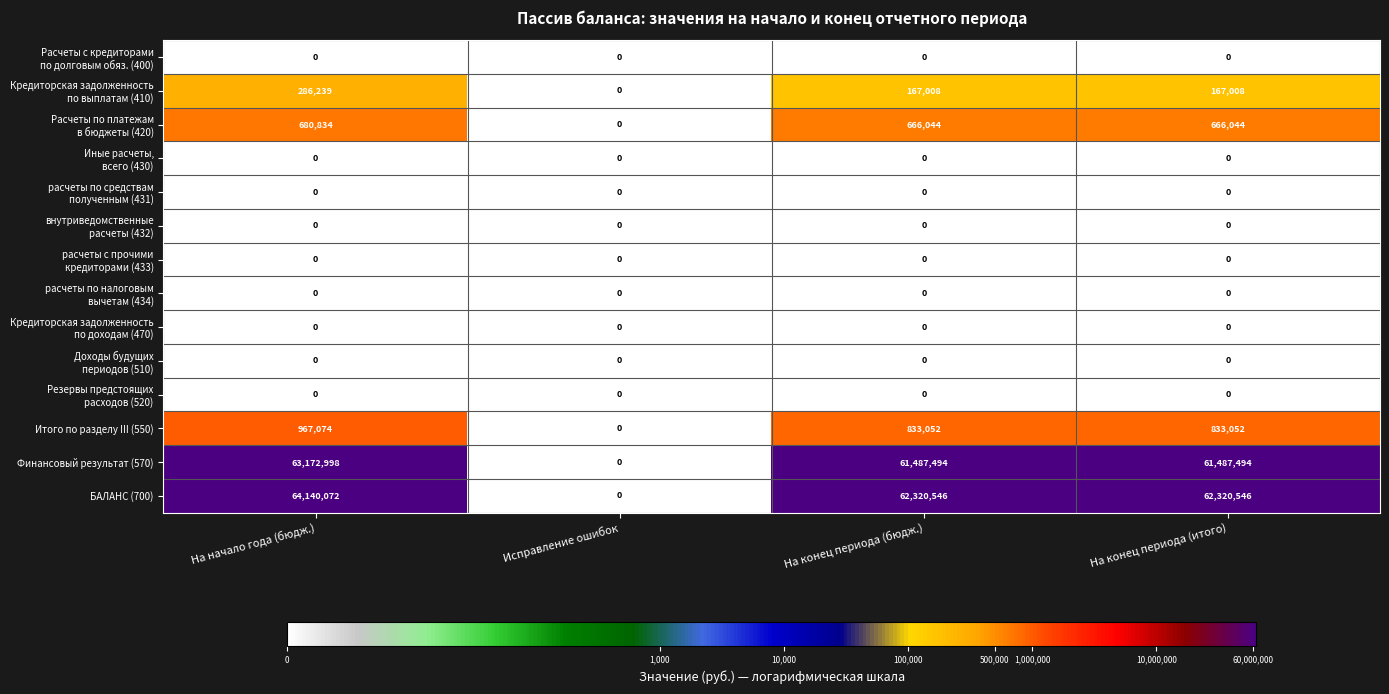

What is the difference between the highest and lowest values at На начало года (бюдж.)?

64140072